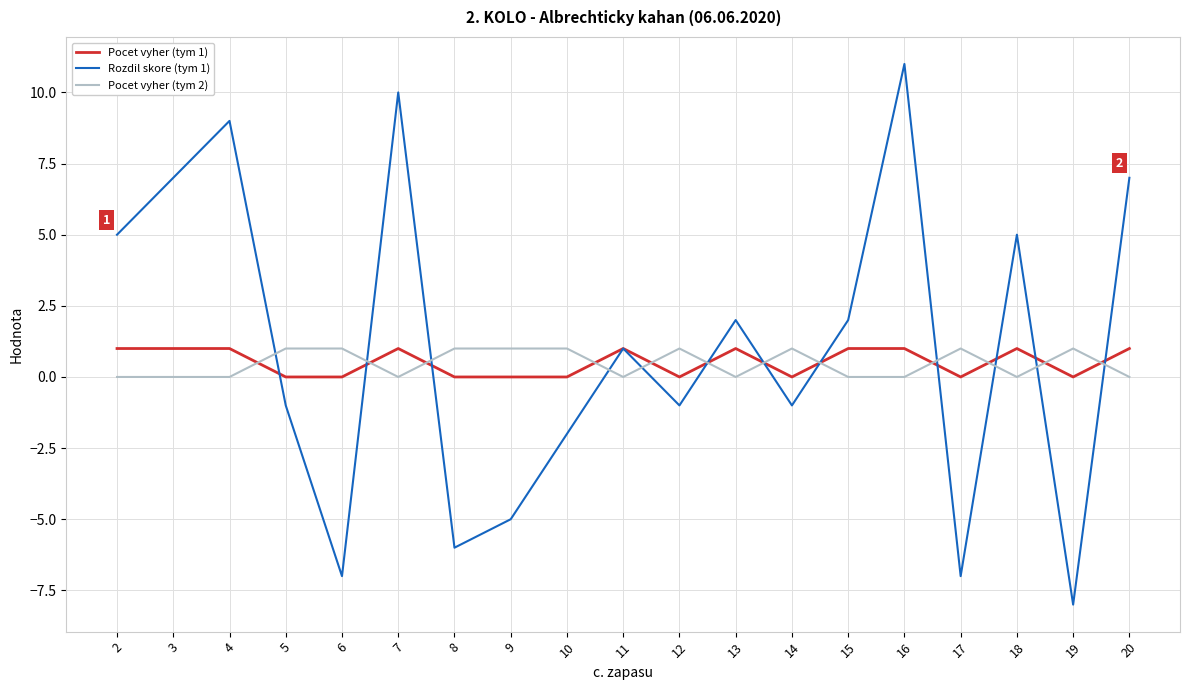

Reading right to left, transcribe all the data shown in this chart.

Pocet vyher (tym 1): 1	0	1	0	1	1	0	1	0	1	0	0	0	1	0	0	1	1	1
Rozdil skore (tym 1): 7	-8	5	-7	11	2	-1	2	-1	1	-2	-5	-6	10	-7	-1	9	7	5
Pocet vyher (tym 2): 0	1	0	1	0	0	1	0	1	0	1	1	1	0	1	1	0	0	0